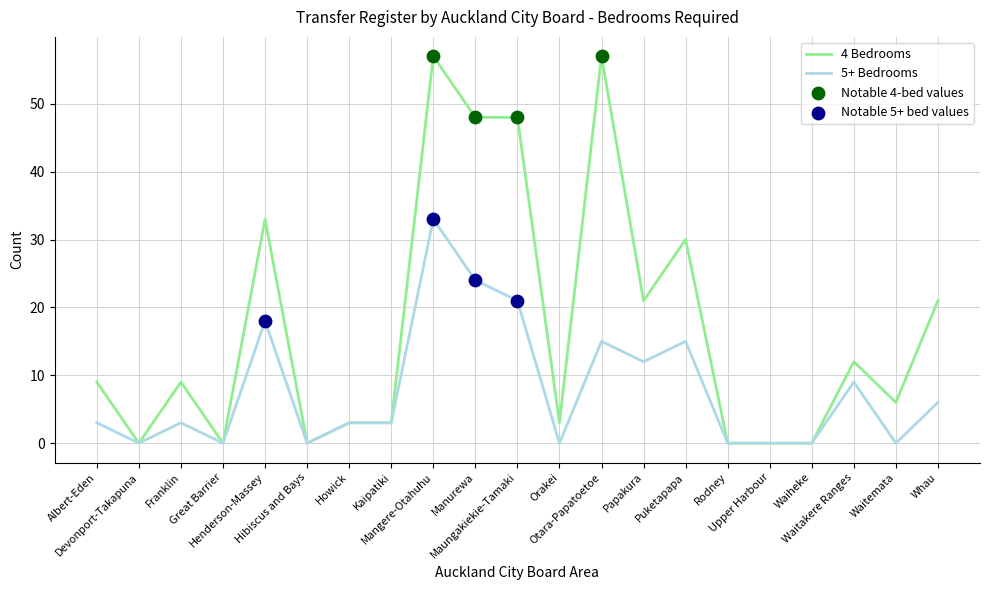

Which series has the widest spread of values?

4 Bedrooms